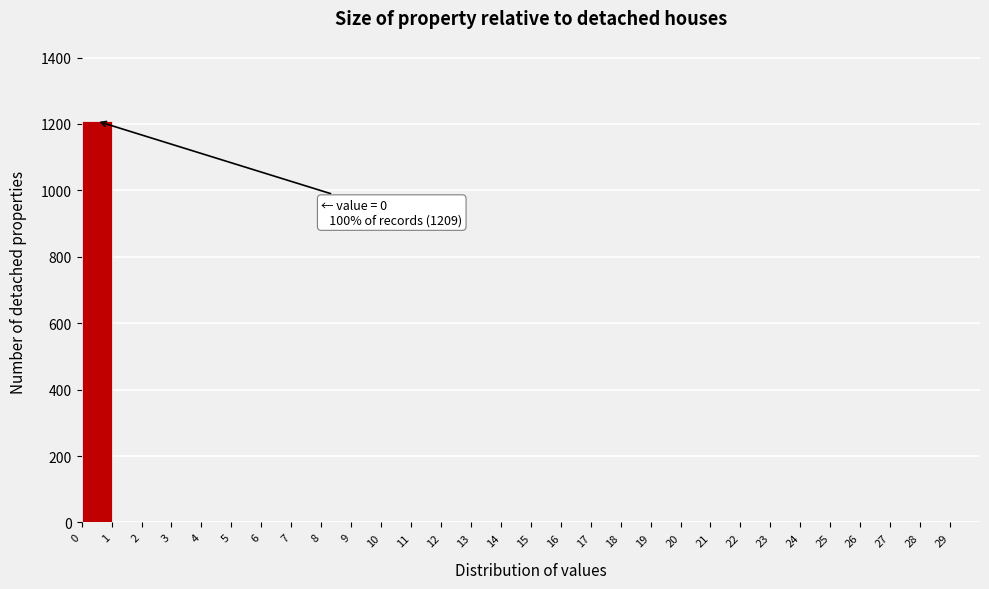

Which range on the x-axis has the tallest bar?

0 to 1